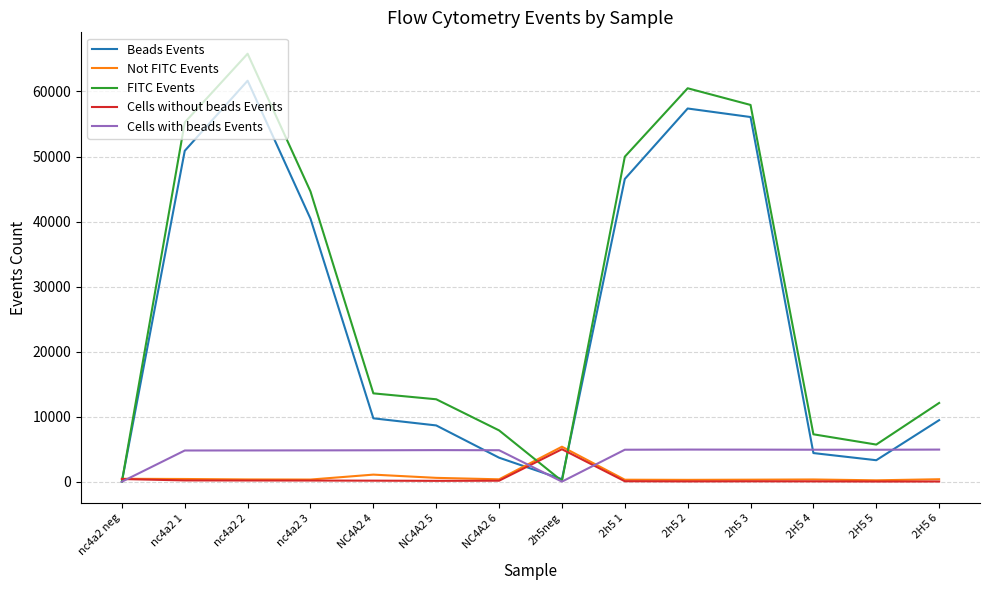

What is the spread (max minus min) of values at 2h5 3?

57873